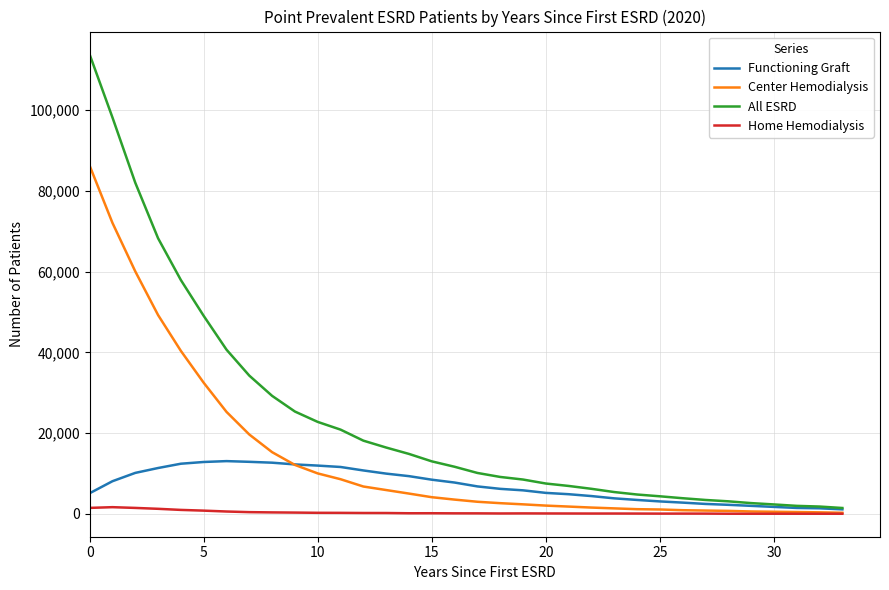

What are all the series names shown in the legend?

Functioning Graft, Center Hemodialysis, All ESRD, Home Hemodialysis